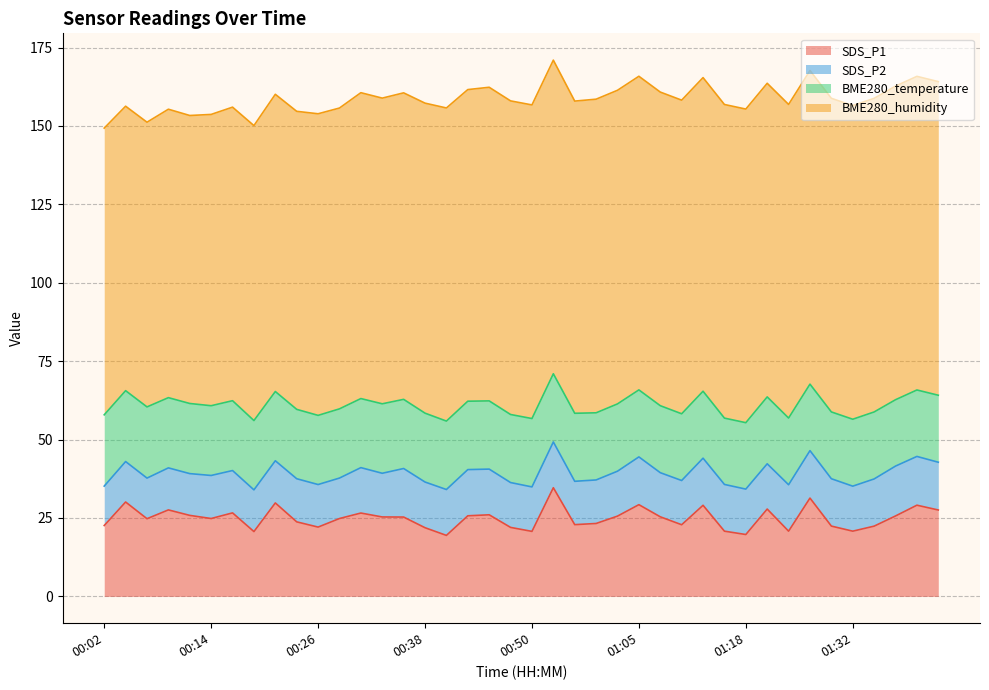

At which category is the sum across all series the highest?

00:53